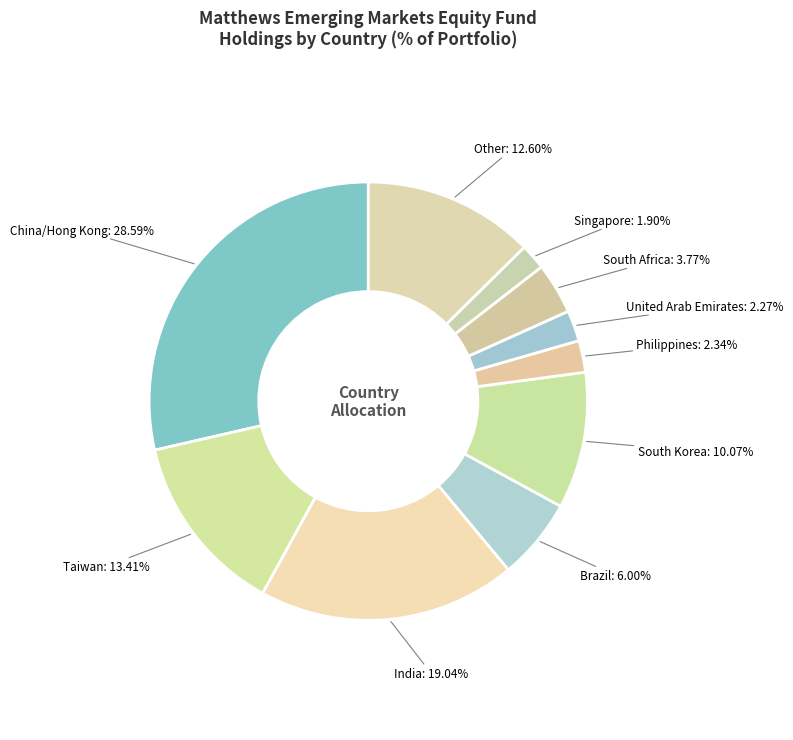

How many slices are in this pie chart?

10